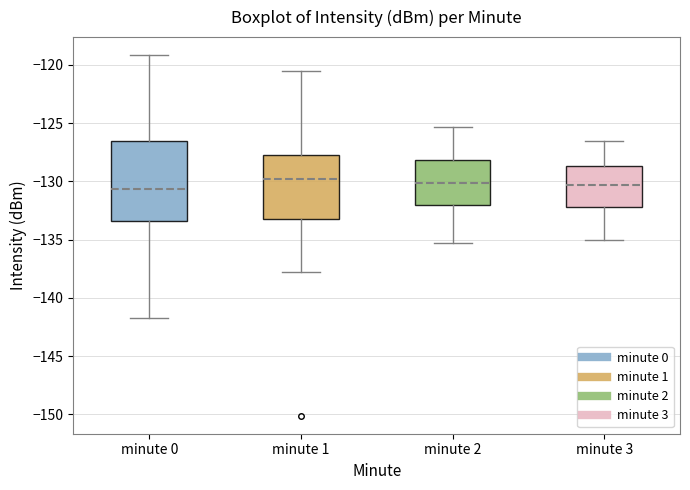

Which box is the tallest, from its lower edge to its upper edge?

minute 0